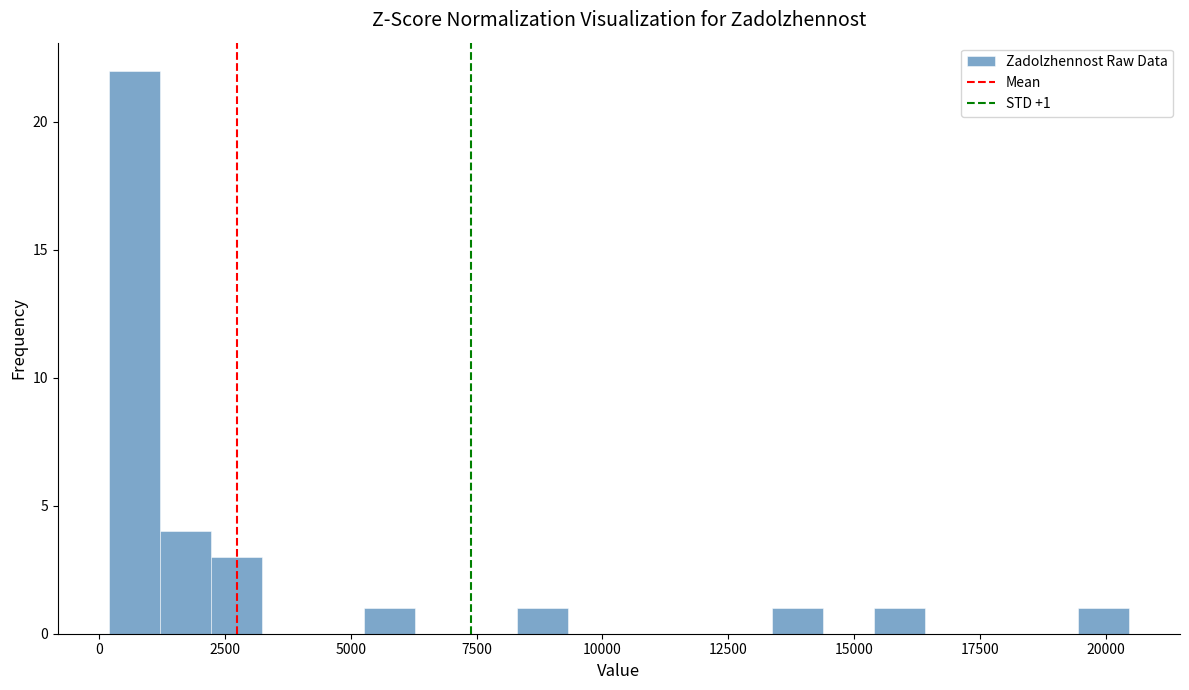

Around what value on the x-axis is the tallest bar? Give the approximate position of its centre, as read against the axis.

500